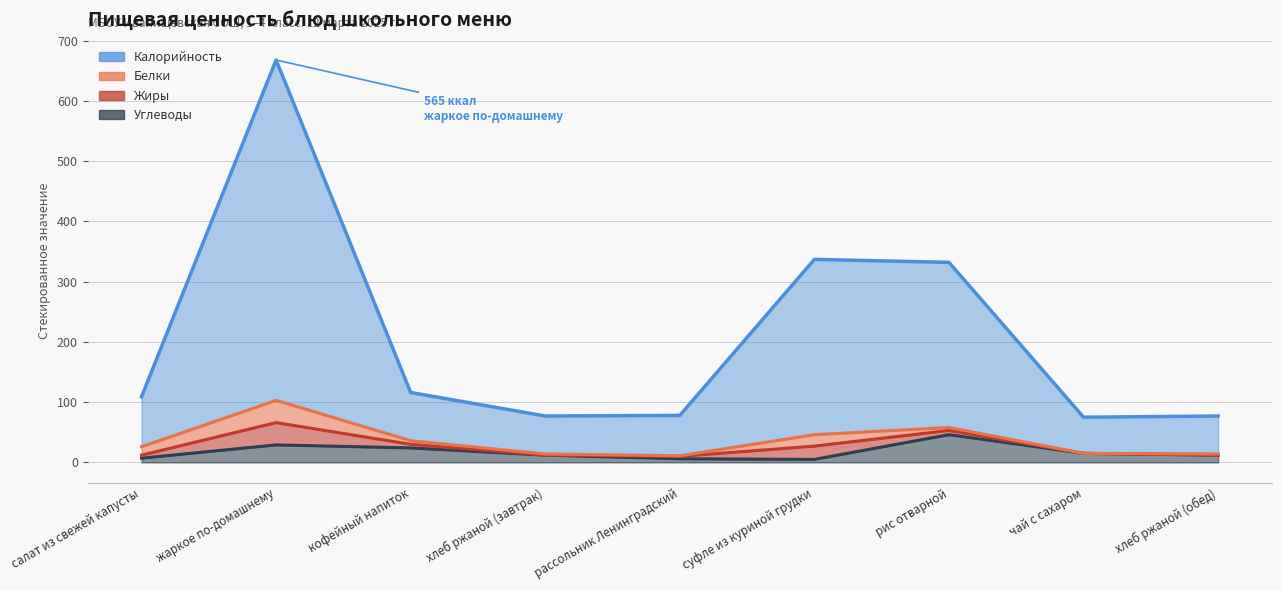

At which category does Калорийность reach its first local valley?

хлеб ржаной (завтрак)